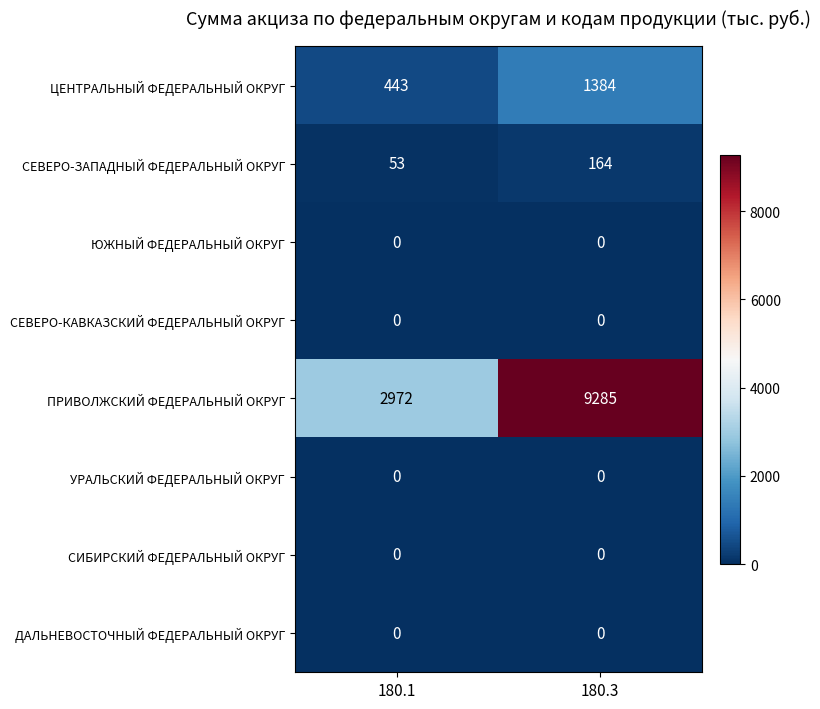

What is the difference between the highest and lowest values at 180.3?

9285